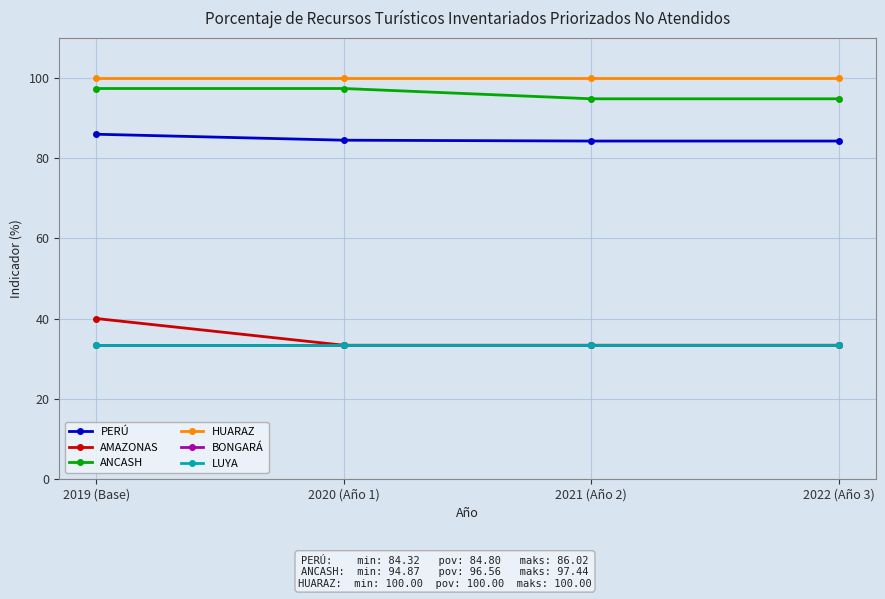

Does the chart have visible grid lines?

Yes